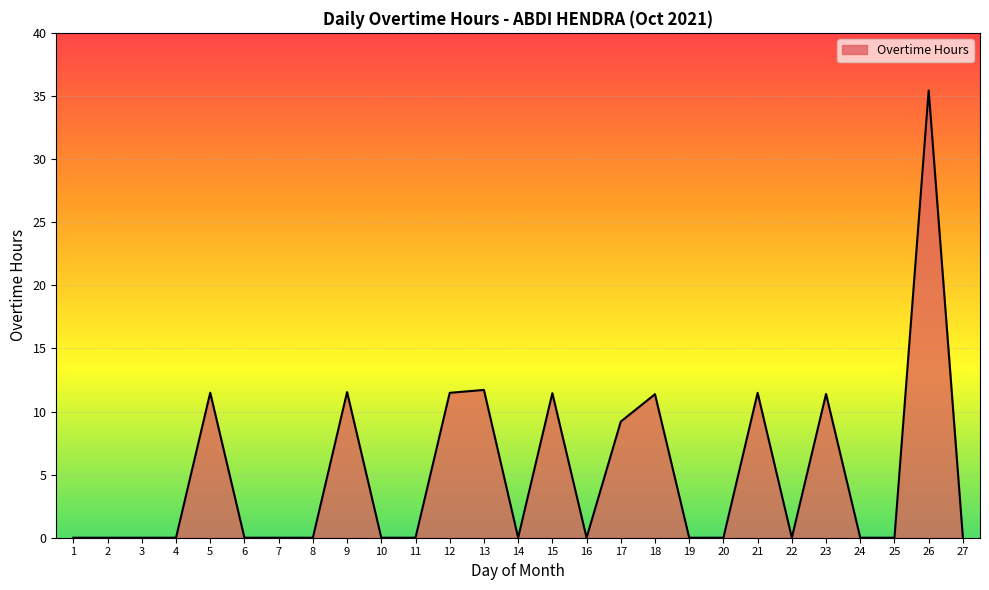

How many categories are shown in the chart?

27